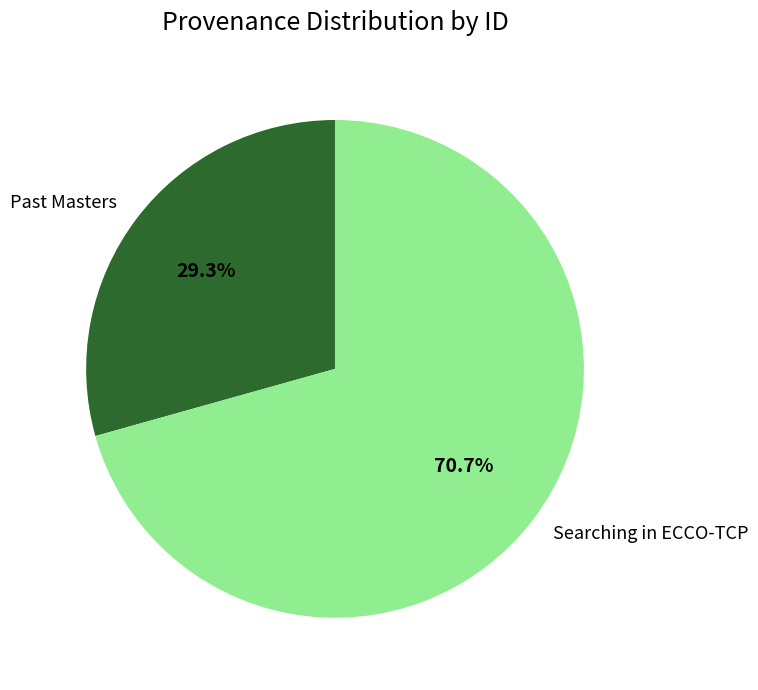

What percentage is the Past Masters slice, to the nearest percent?

29%